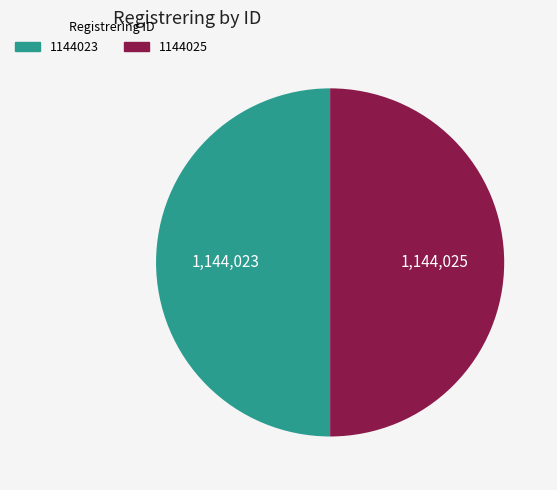

The 1144023 slice represents 55% of the pie. True or false?

False